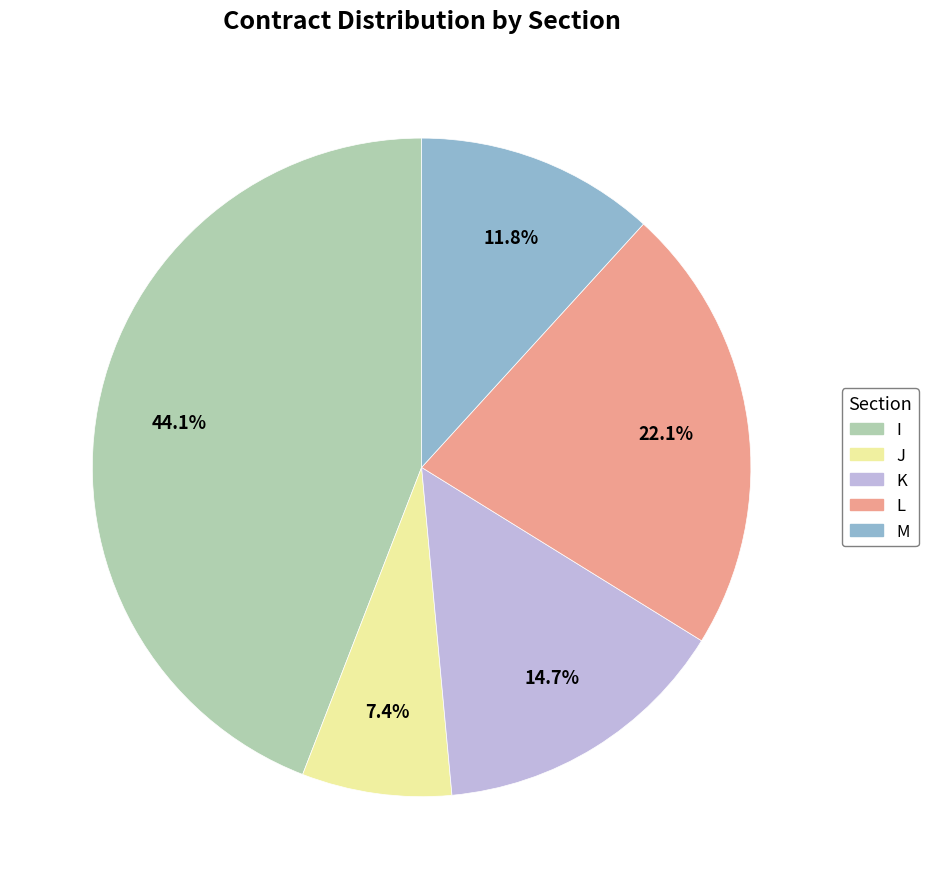

To the nearest percent, what is the average slice percentage?

20%